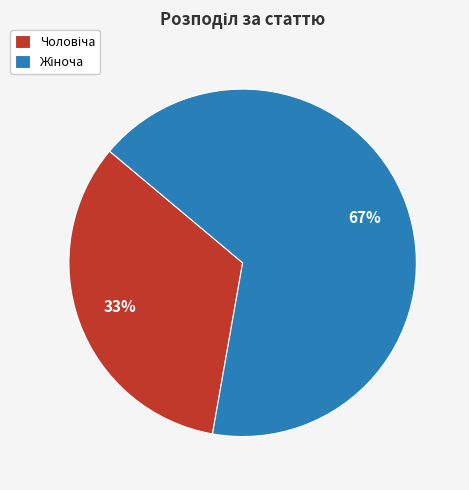

Is there any slice that represents more than half of the pie?

Yes